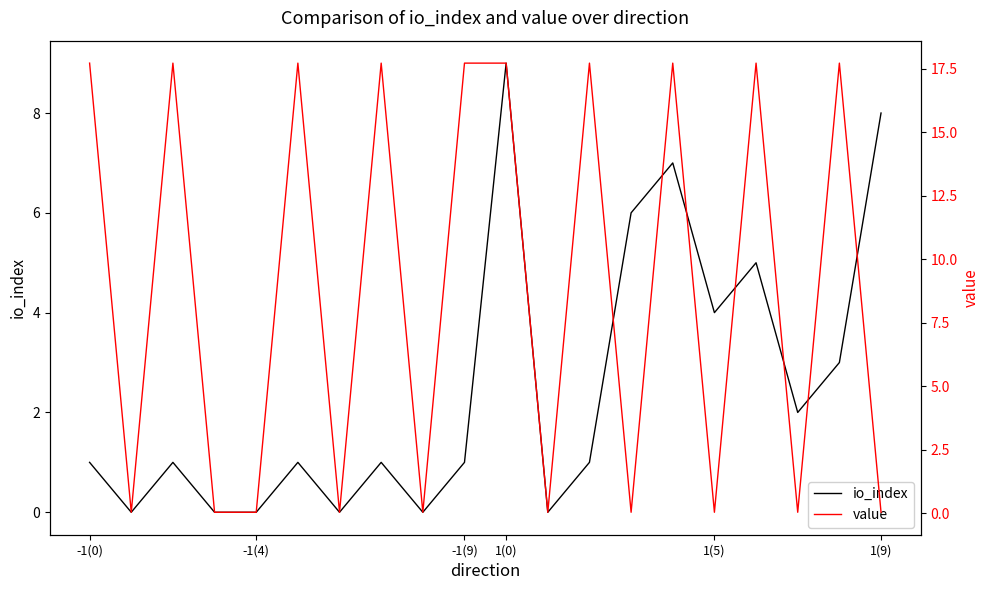

Which series has the largest total across all categories?

value